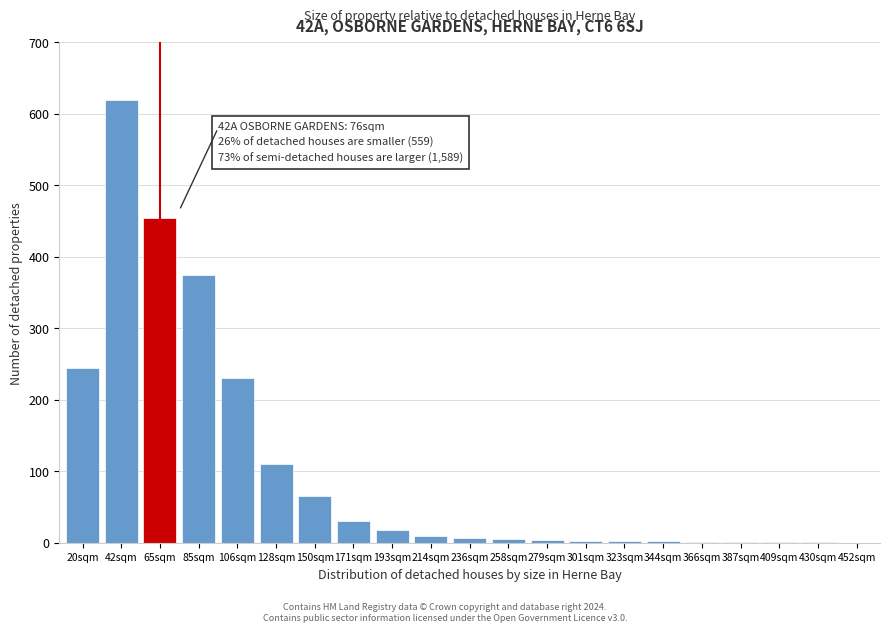

The chart shows a value of 101 at 150sqm. True or false?

False